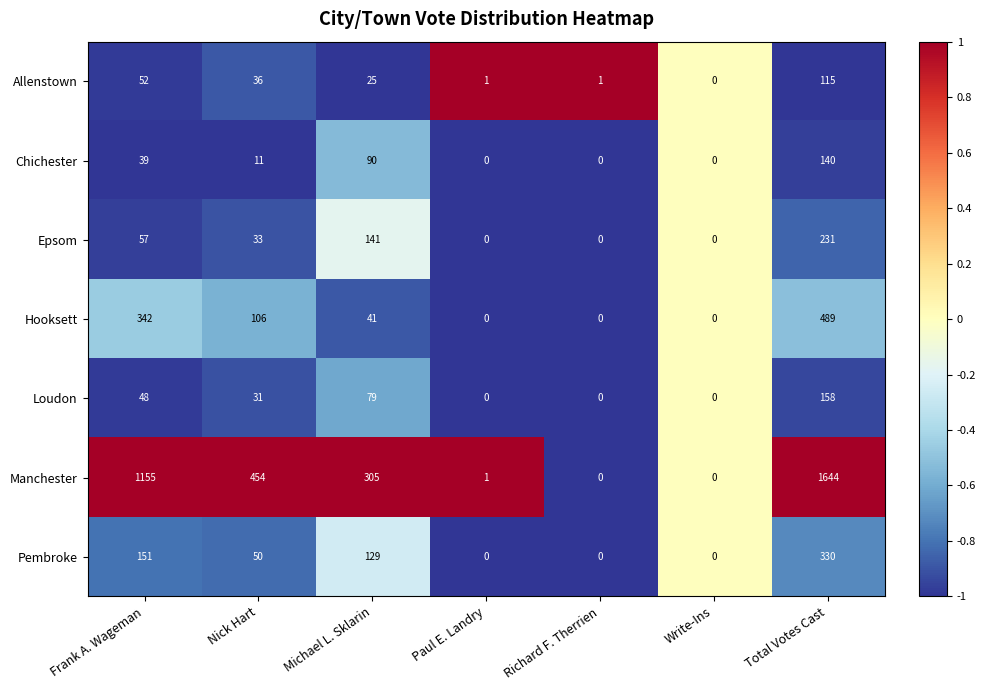

List the series in order of their peak value, highest first.

Manchester, Hooksett, Pembroke, Epsom, Loudon, Chichester, Allenstown